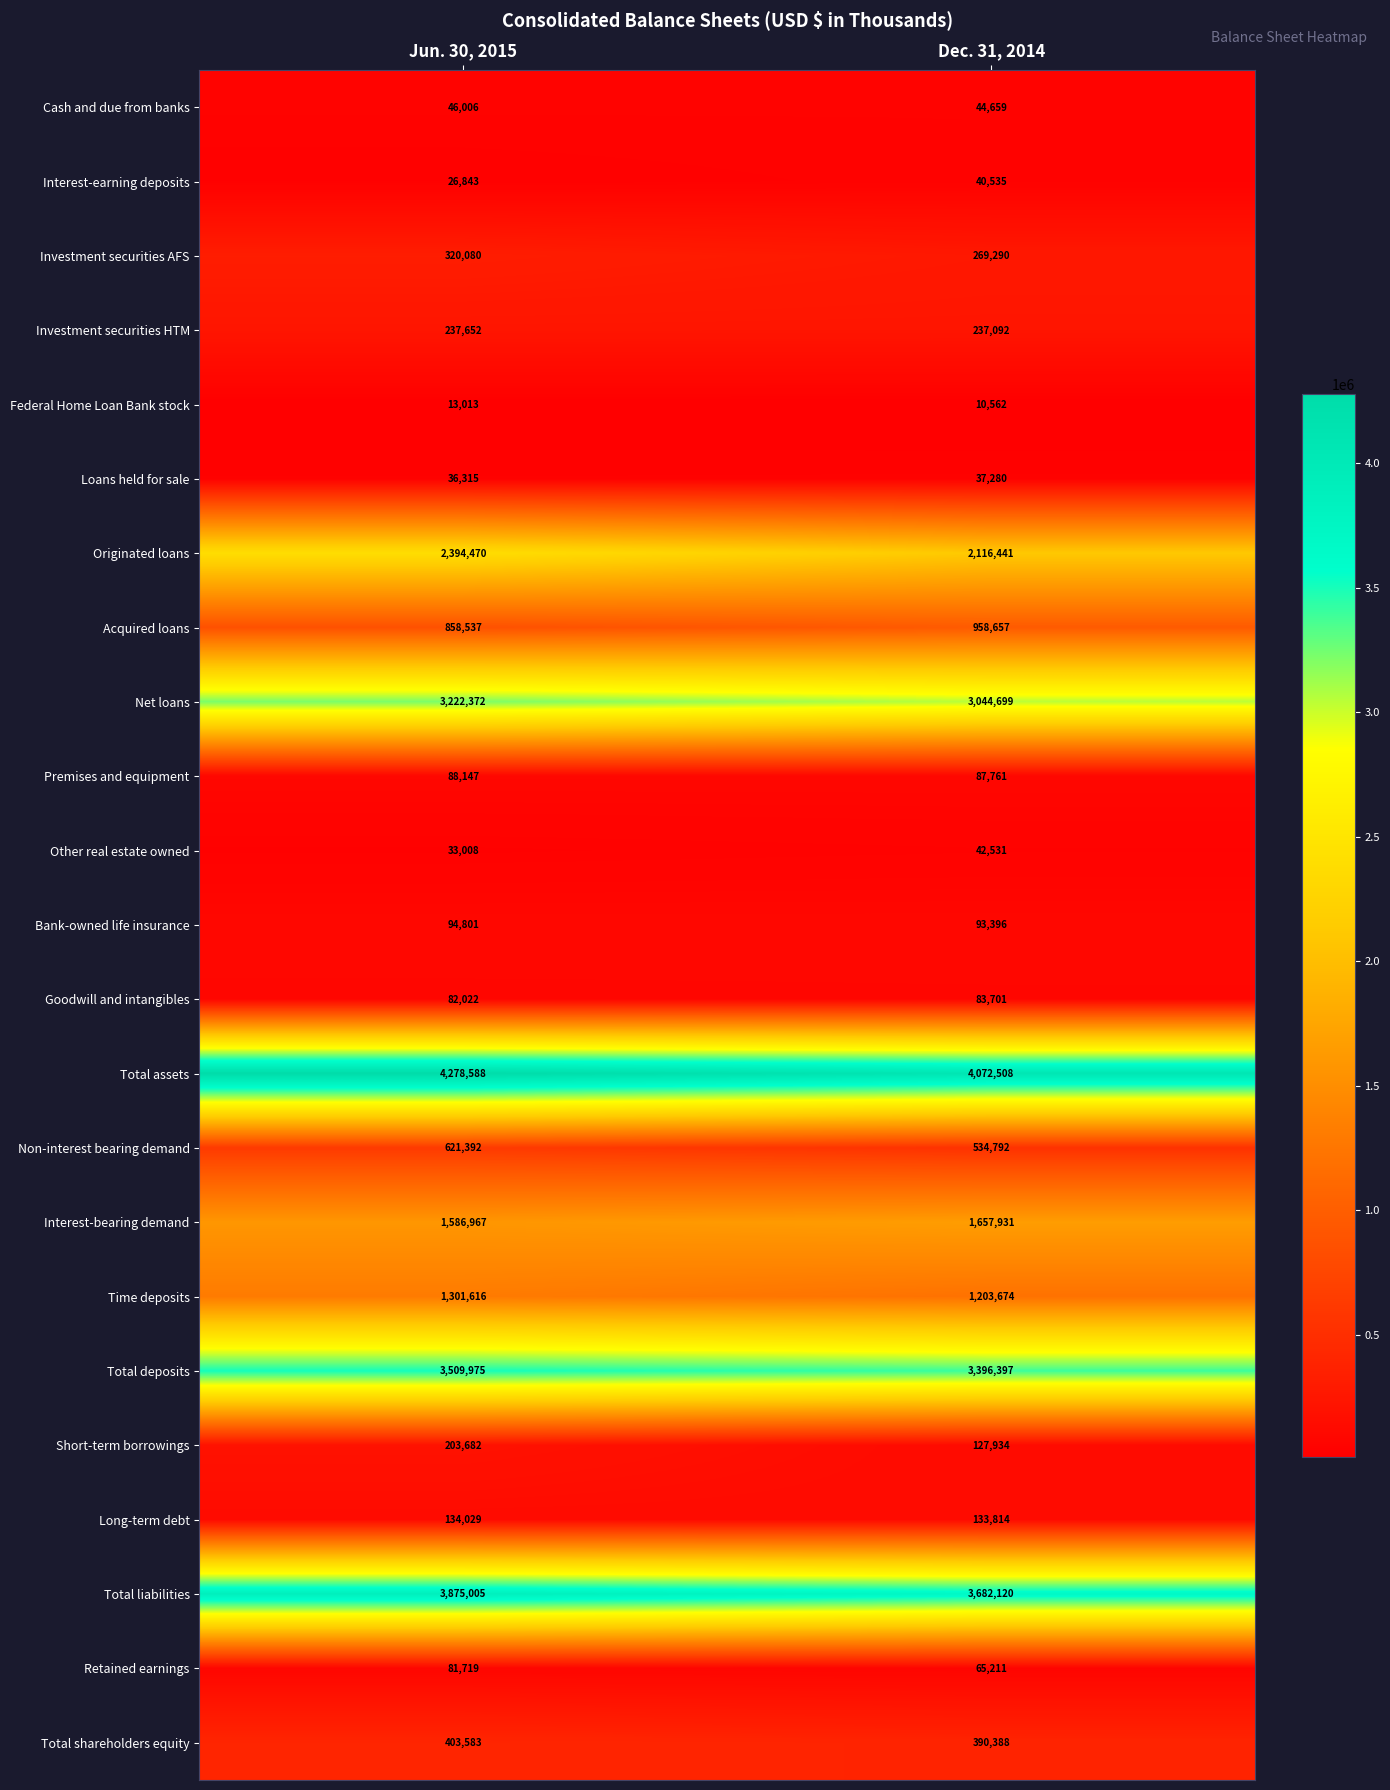

Which series has the widest spread of values?

Originated loans